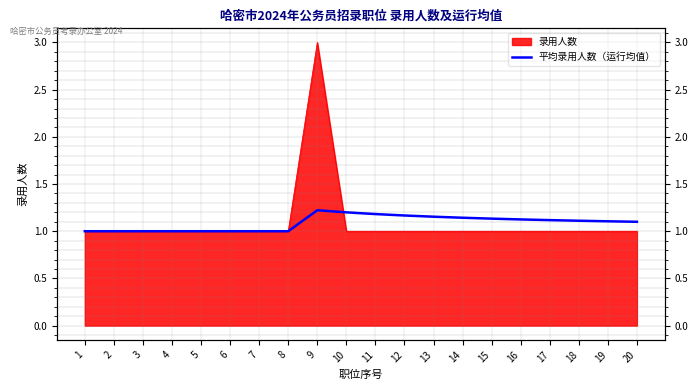

Which category has the lowest value across all series?

1